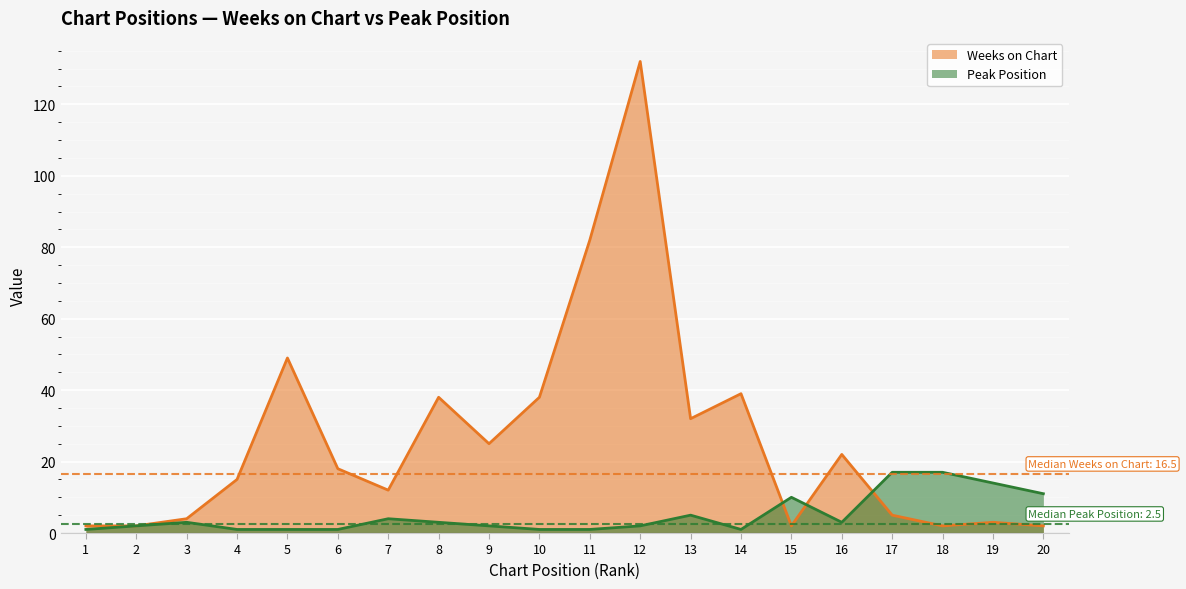

Reading left to right, what are all the values shown in this chart?

Weeks on Chart: 2	2	4	15	49	18	12	38	25	38	82	132	32	39	2	22	5	2	3	2
Peak Position: 1	2	3	1	1	1	4	3	2	1	1	2	5	1	10	3	17	17	14	11